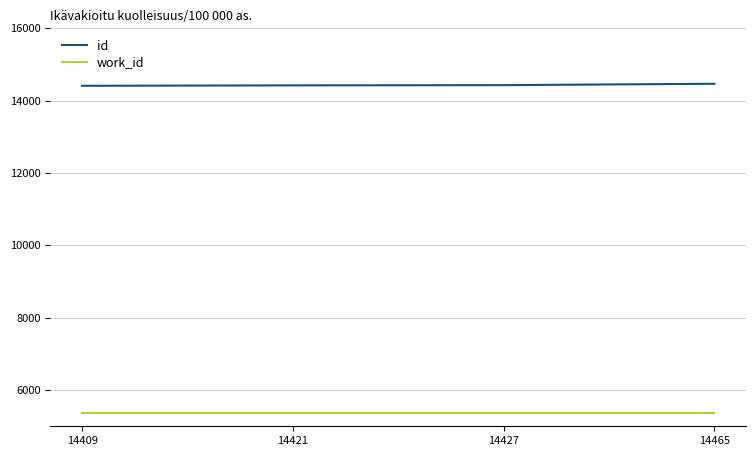

List the series in order of their peak value, highest first.

id, work_id